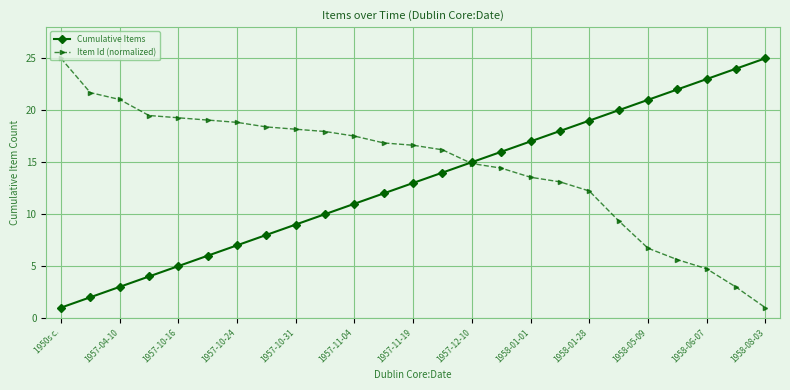

What is the minimum value for Cumulative Items?

1.0